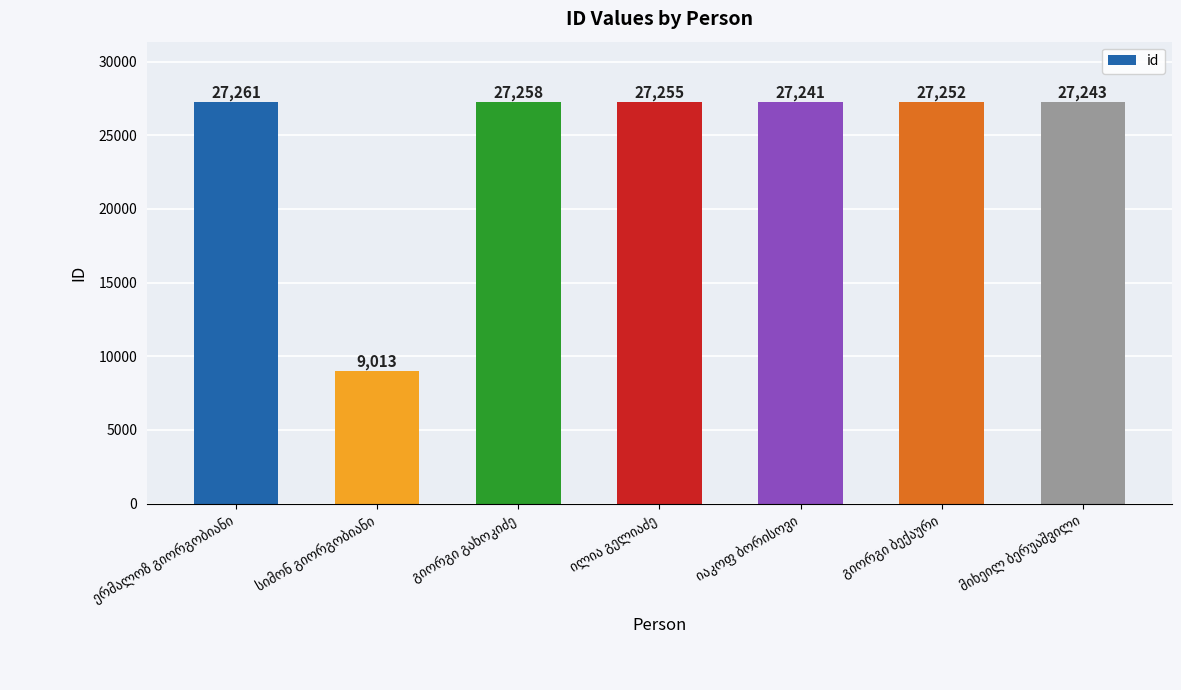

What is the maximum value shown in the chart?

27261